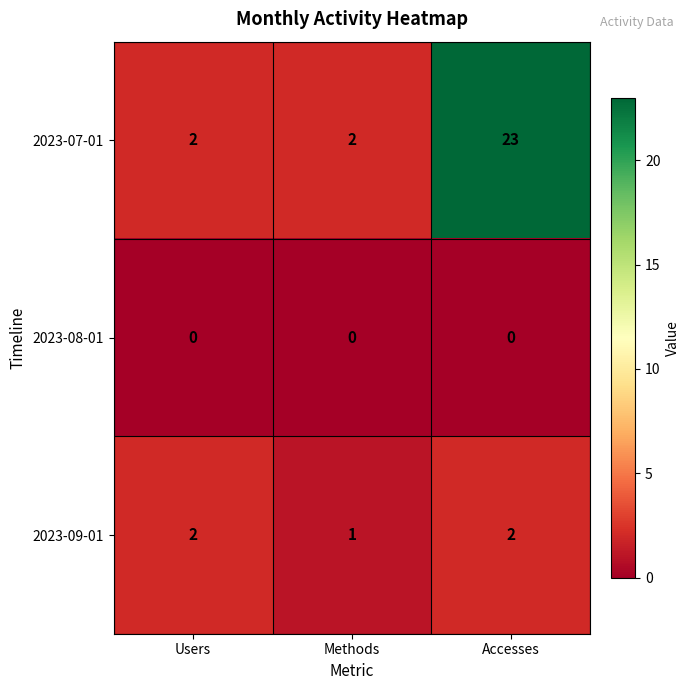

Reading left to right, extract all data points from this chart.

2023-07-01: 2	2	23
2023-08-01: 0	0	0
2023-09-01: 2	1	2